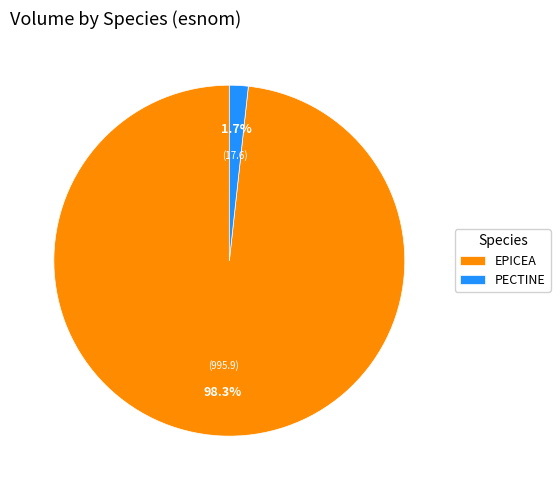

Rank the categories by value from highest to lowest.

EPICEA, PECTINE